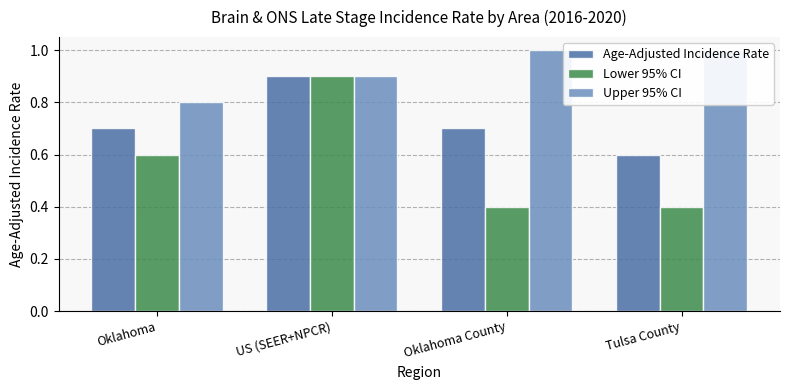

Which series has the largest total across all categories?

Upper 95% CI